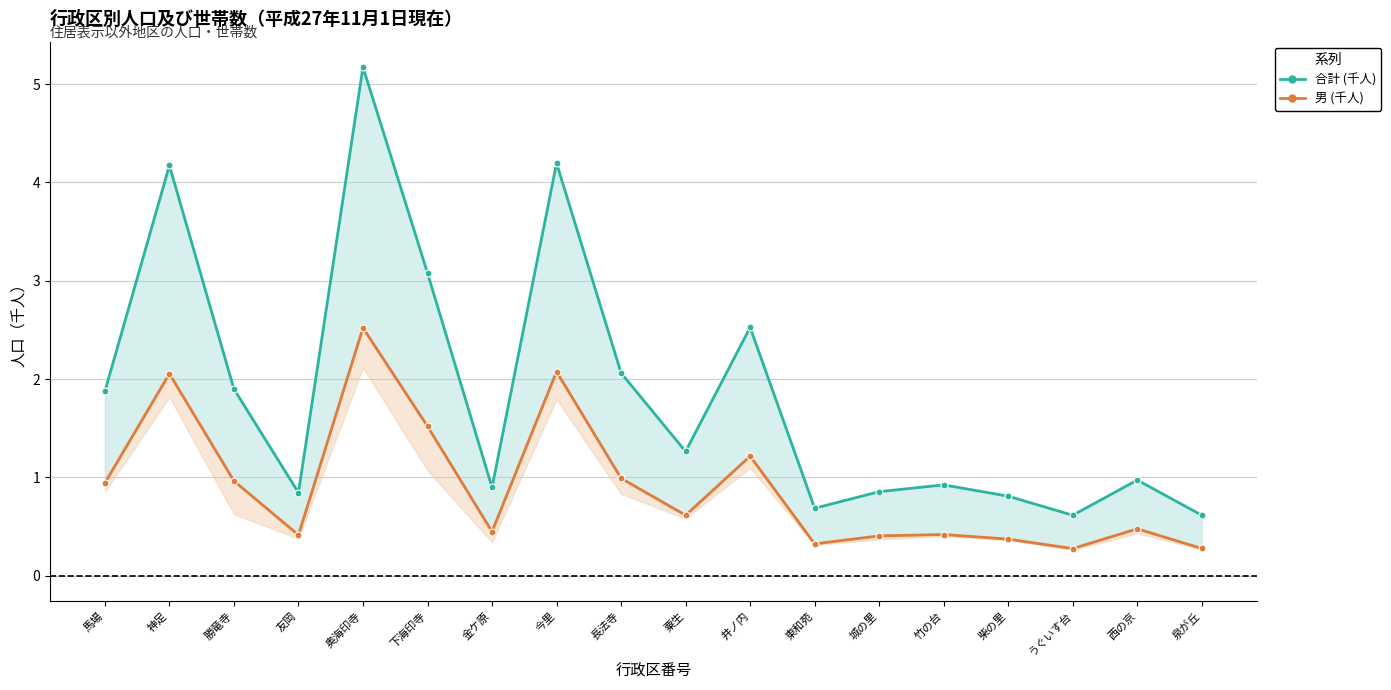

The 合計 (千人) series shows 1.9 at 勝竜寺. True or false?

True